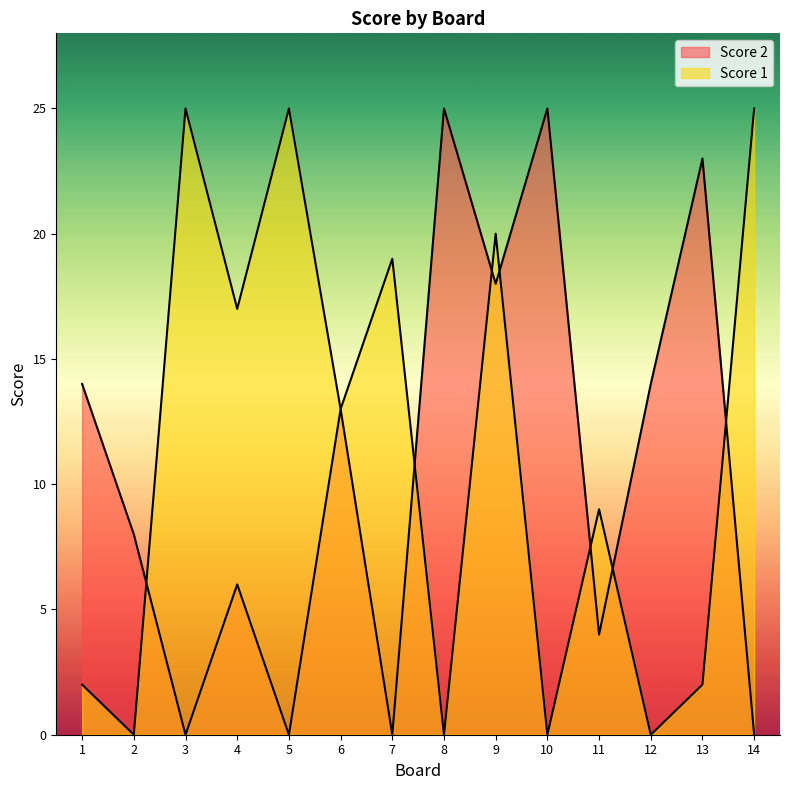

Does the chart display data point markers on the line(s)?

No